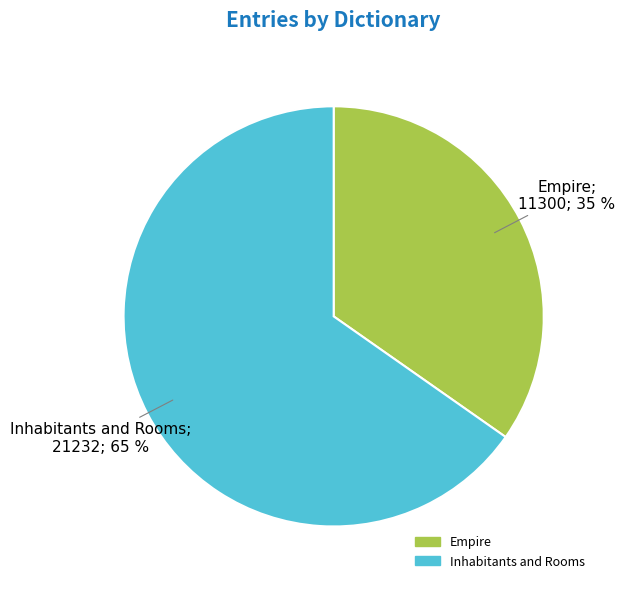

Do Inhabitants and Rooms and Empire together represent more than half of the pie?

Yes